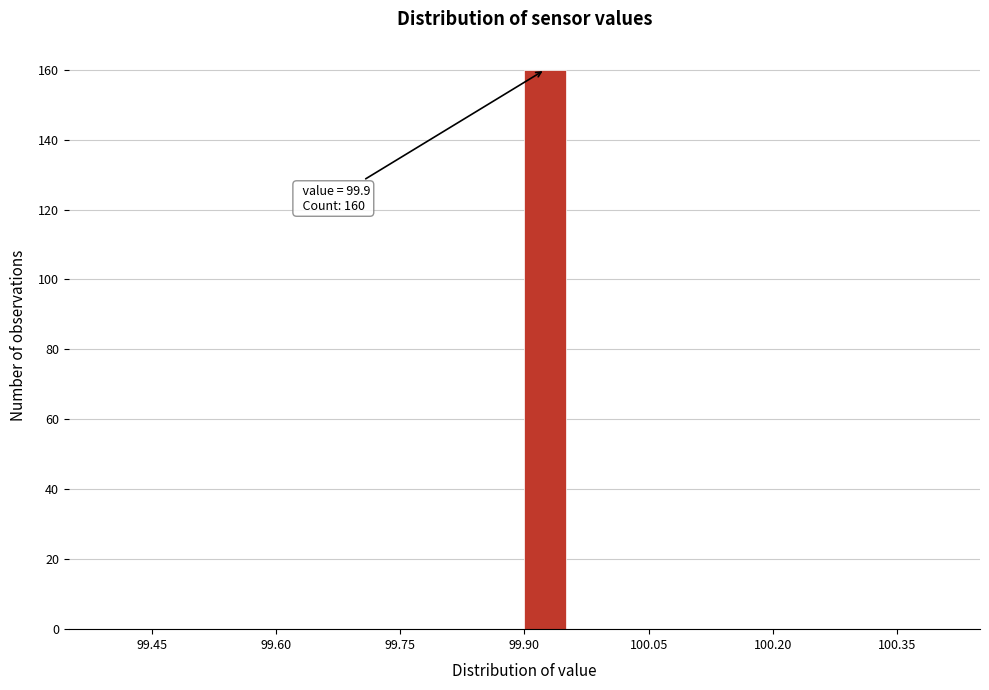

Around what value on the x-axis is the tallest bar? Give the approximate position of its centre, as read against the axis.

99.92